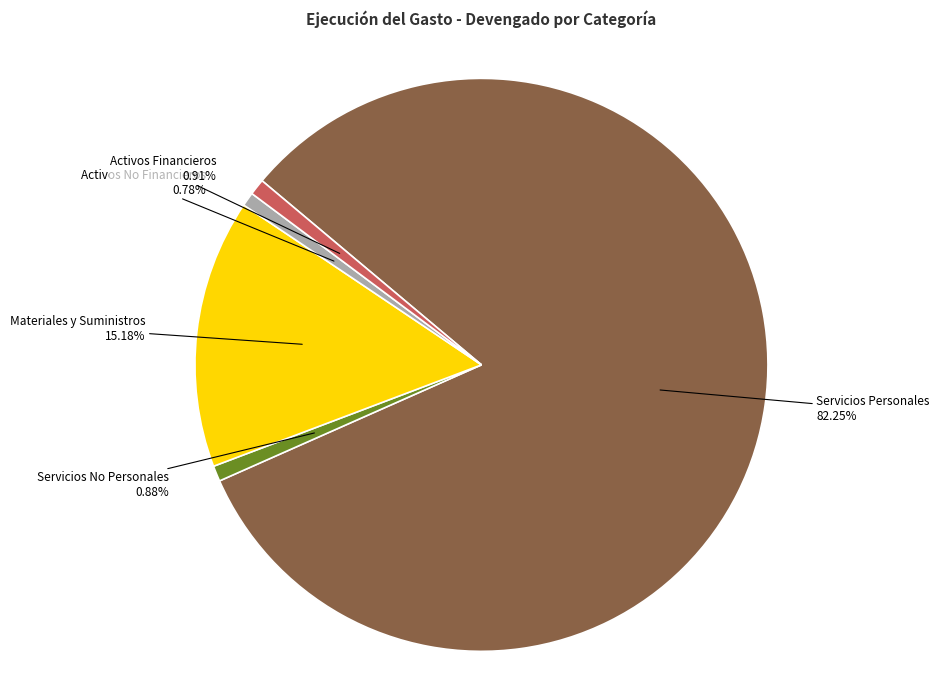

Count the number of slices in the pie.

5